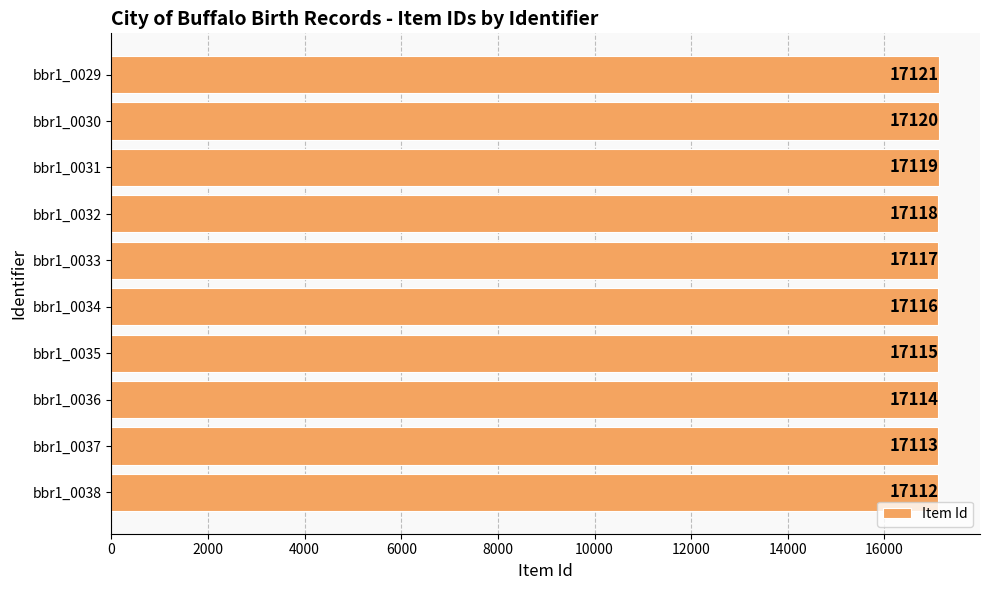

What is the value of the 1st bar from the top?

17121